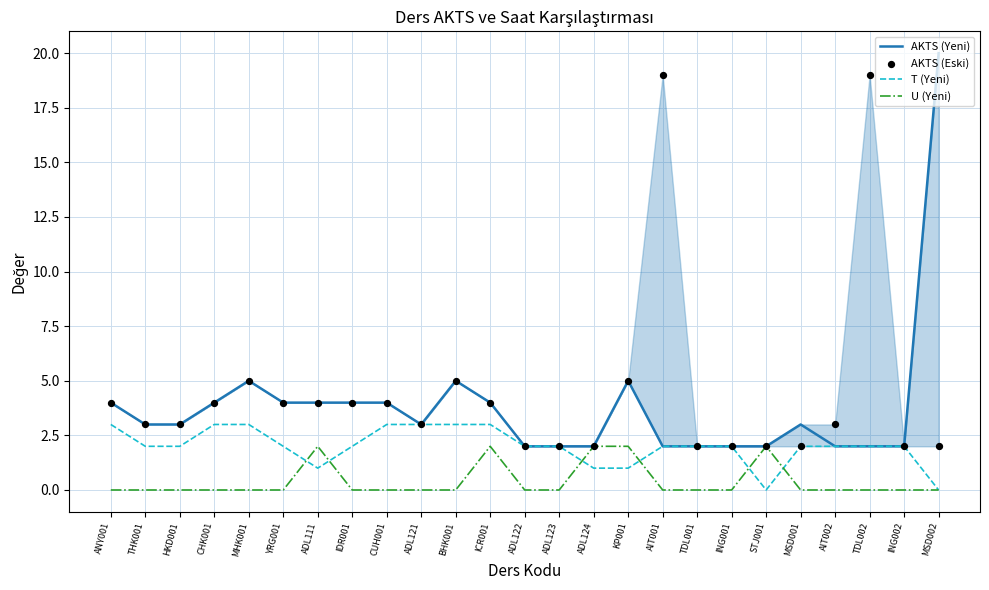

At which category is the sum across all series the highest?

AIT001